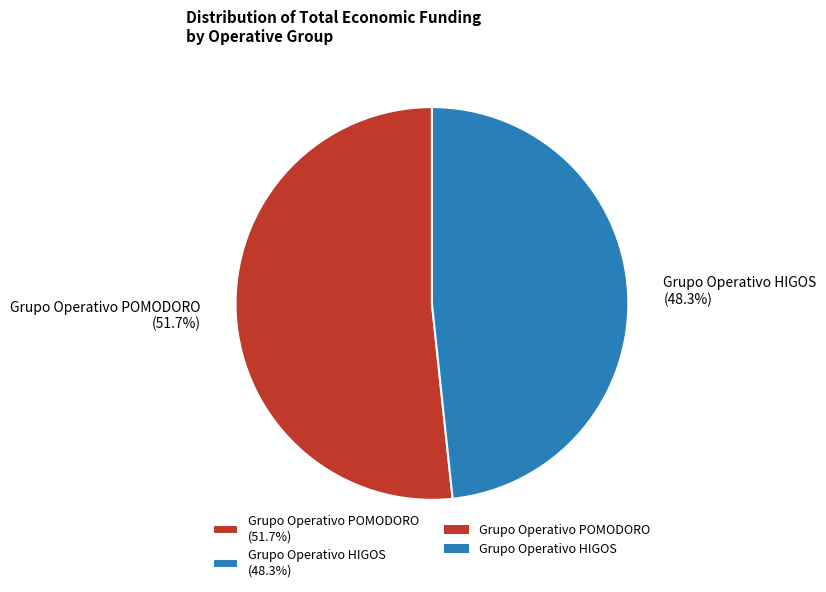

How many slices are in this pie chart?

2